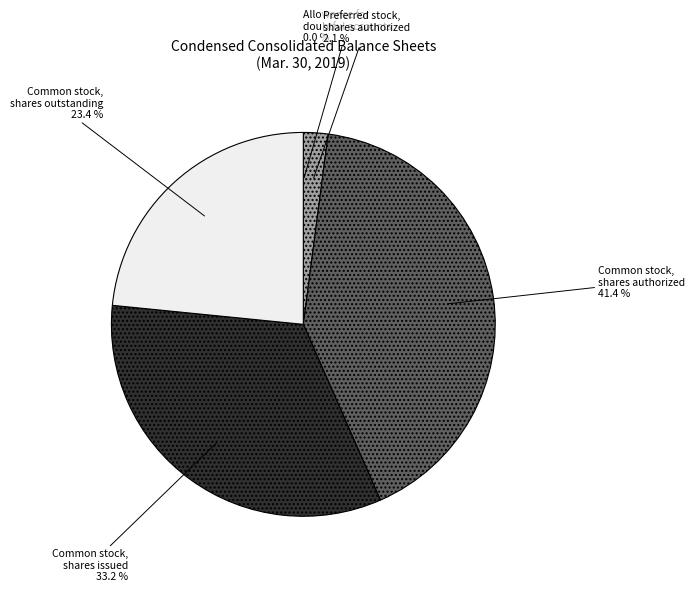

How much of the chart is everything except Common stock, shares outstanding?

76.6%